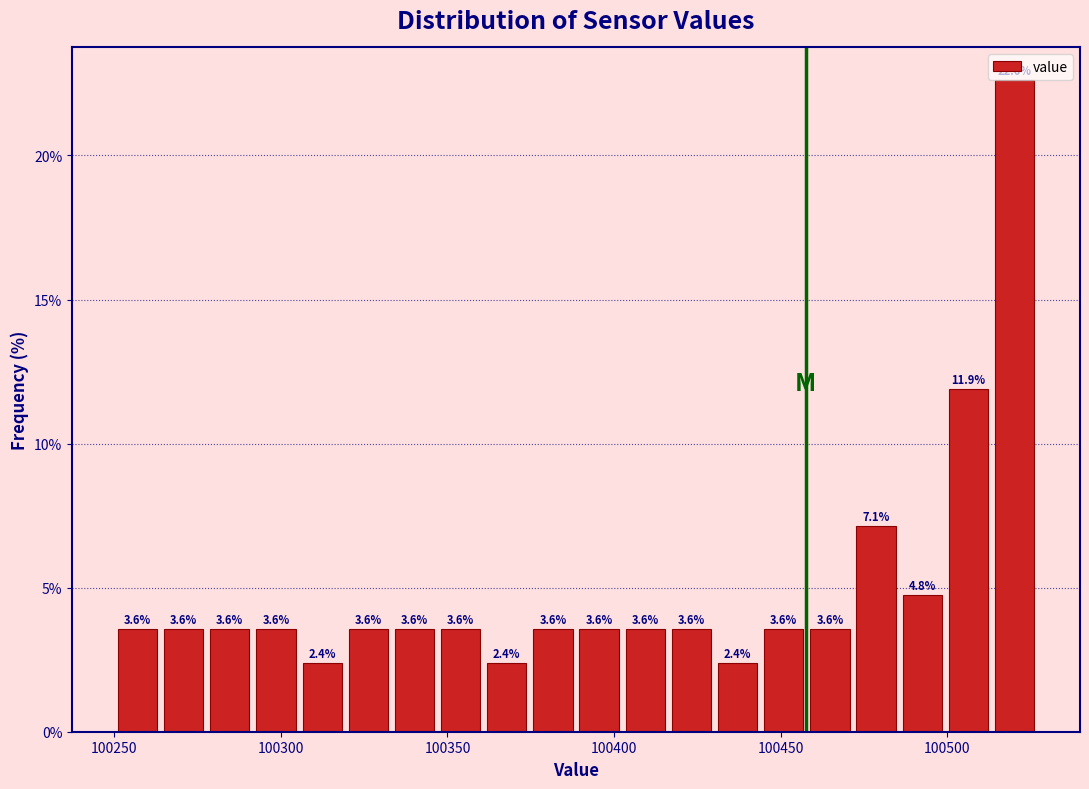

Around what value on the x-axis is the tallest bar? Give the approximate position of its centre, as read against the axis.

100520